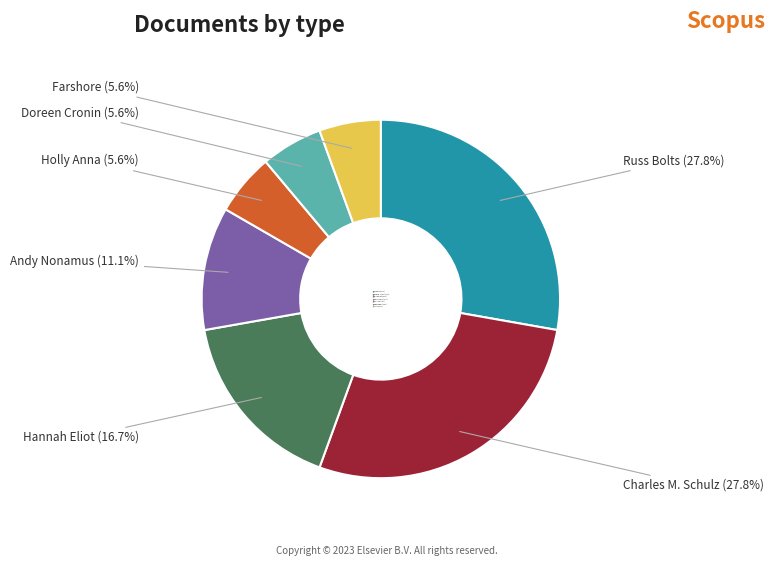

How many slices are in this pie chart?

7